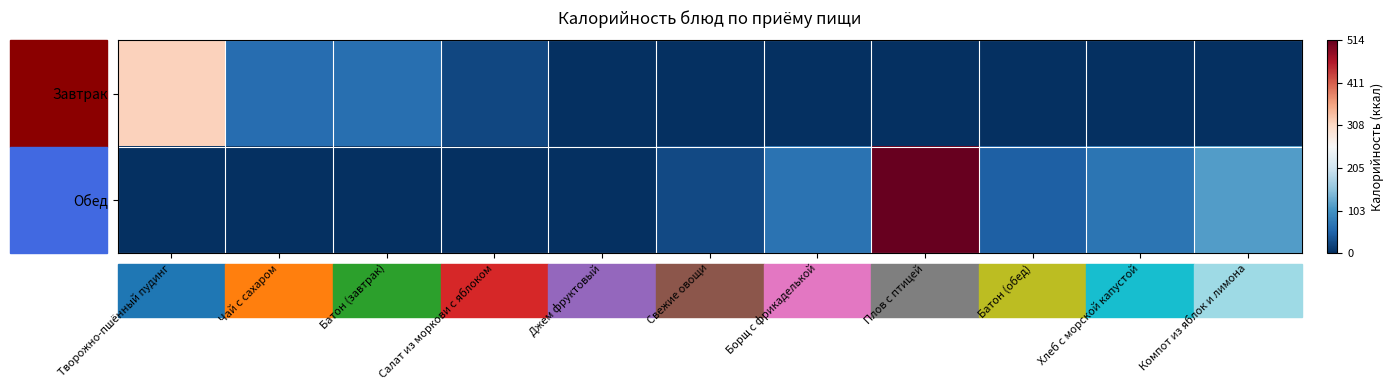

Reading left to right, extract all data points from this chart.

Завтрак: Творожно-пшённый пудинг=315.1	Чай с сахаром=61.3	Батон (завтрак)=62.5	Салат из моркови с яблоком=23.1	Джем фруктовый=0.0	Свежие овощи=0.0	Борщ с фрикаделькой=0.0	Плов с птицей=0.0	Батон (обед)=0.0	Хлеб с морской капустой=0.0	Компот из яблок и лимона=0.0
Обед: Творожно-пшённый пудинг=0.0	Чай с сахаром=0.0	Батон (завтрак)=0.0	Салат из моркови с яблоком=0.0	Джем фруктовый=0.0	Свежие овощи=25.6	Борщ с фрикаделькой=66.8	Плов с птицей=513.6	Батон (обед)=46.9	Хлеб с морской капустой=69.6	Компот из яблок и лимона=113.6